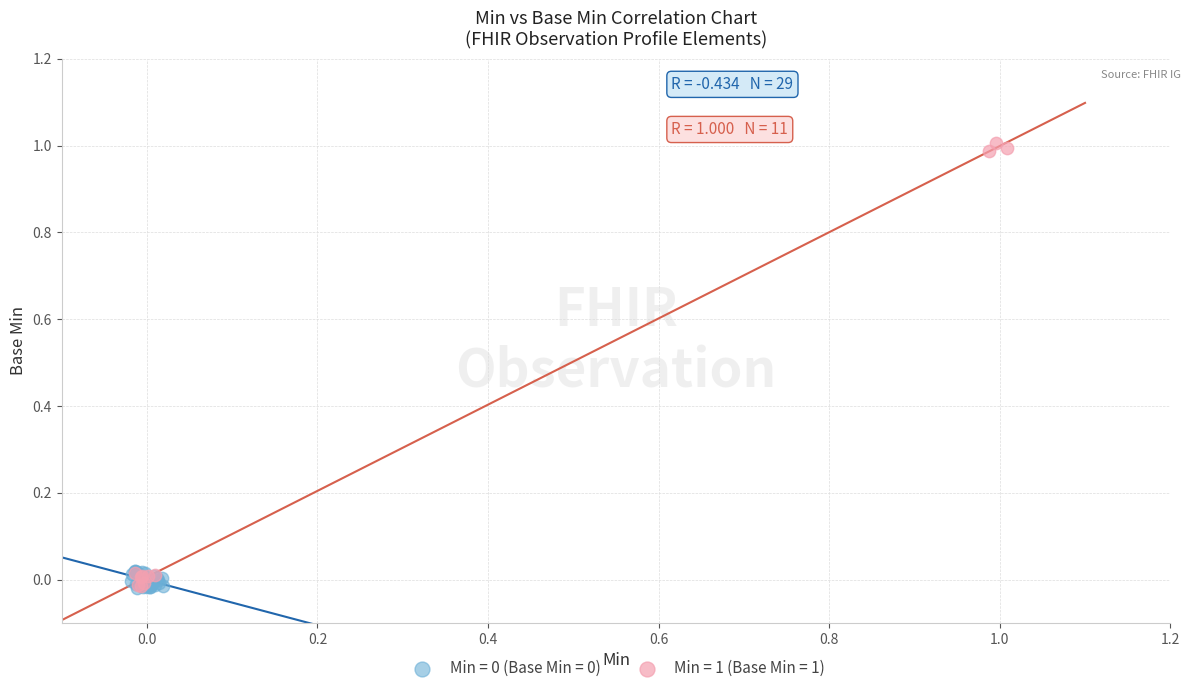

Which series has the largest Y range (max minus min)?

Min = 1 (Base Min = 1)